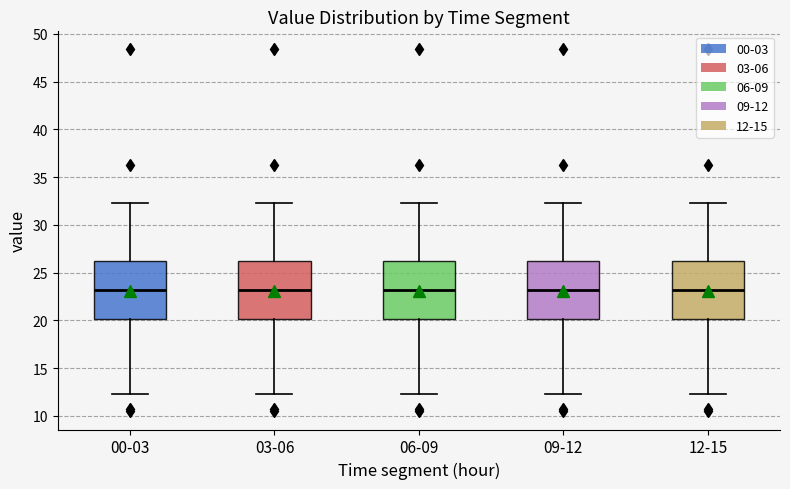

Reading left to right, transcribe this box plot: for each box, give where its median line is, the range the box spans, and where its two whiskers end, as read against the y-axis. The values are not printed on the chart, so give them approximately, as read against the axis.

00-03: median 23.0, box 20.0 to 26.0, whiskers 12.5 to 32.5
03-06: median 23.0, box 20.0 to 26.0, whiskers 12.5 to 32.5
06-09: median 23.0, box 20.0 to 26.0, whiskers 12.5 to 32.5
09-12: median 23.0, box 20.0 to 26.0, whiskers 12.5 to 32.5
12-15: median 23.0, box 20.0 to 26.0, whiskers 12.5 to 32.5